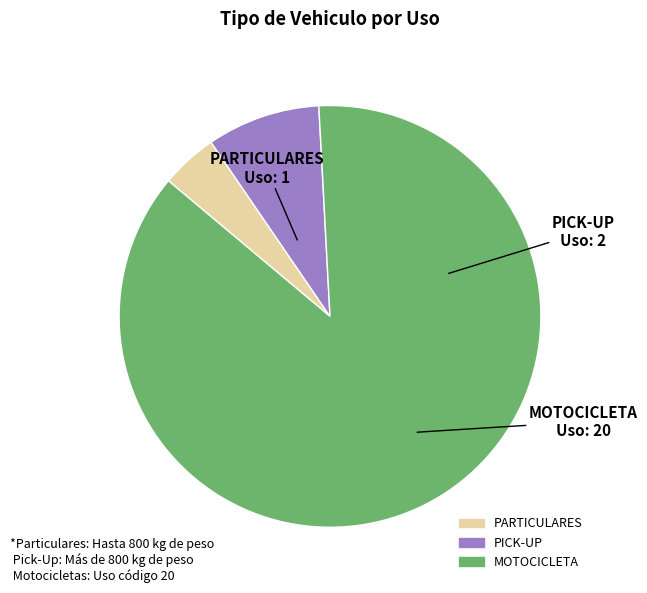

True or false: PARTICULARES accounts for 4% of the total.

True